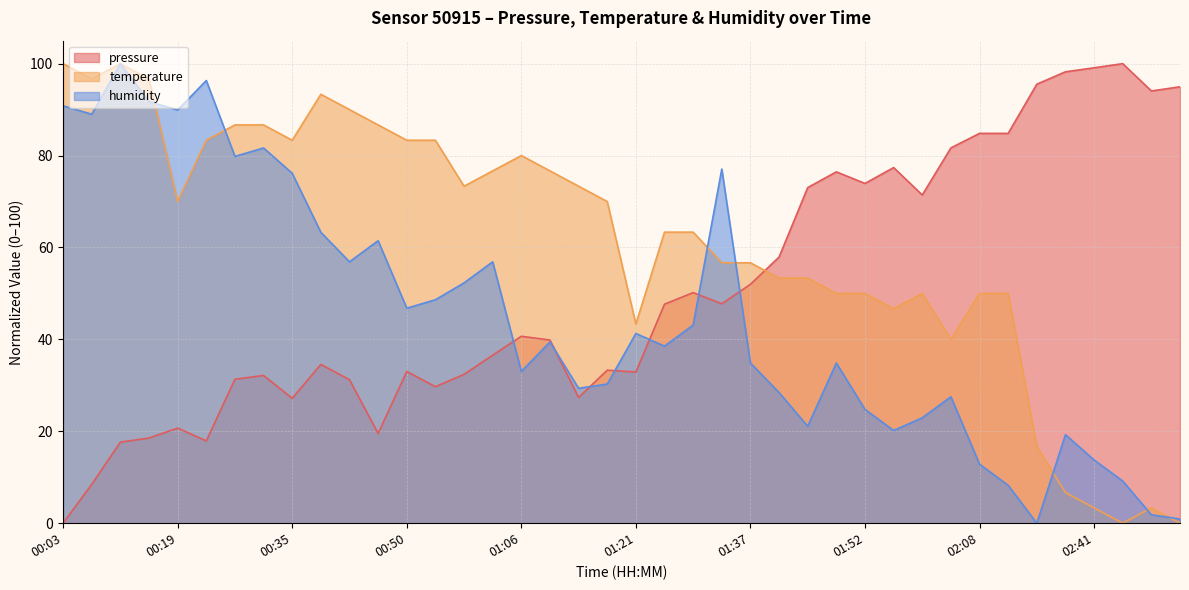

How many distinct data groups are displayed?

3